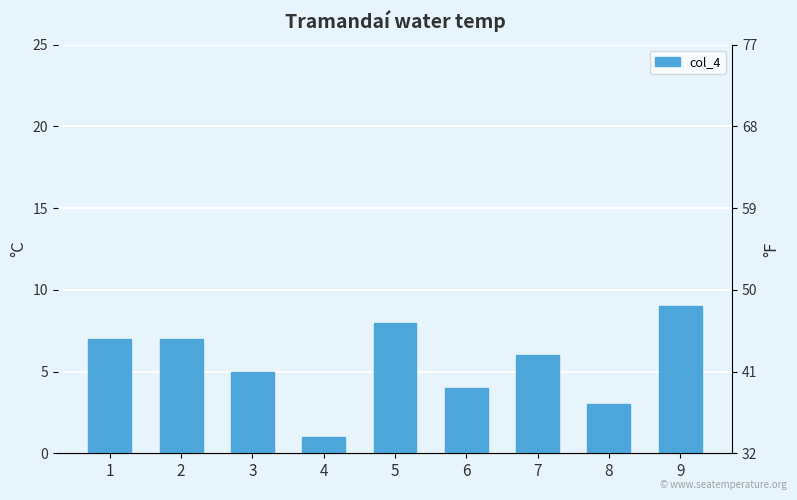

Reading left to right, what are all the values shown in this chart?

1=7	2=7	3=5	4=1	5=8	6=4	7=6	8=3	9=9